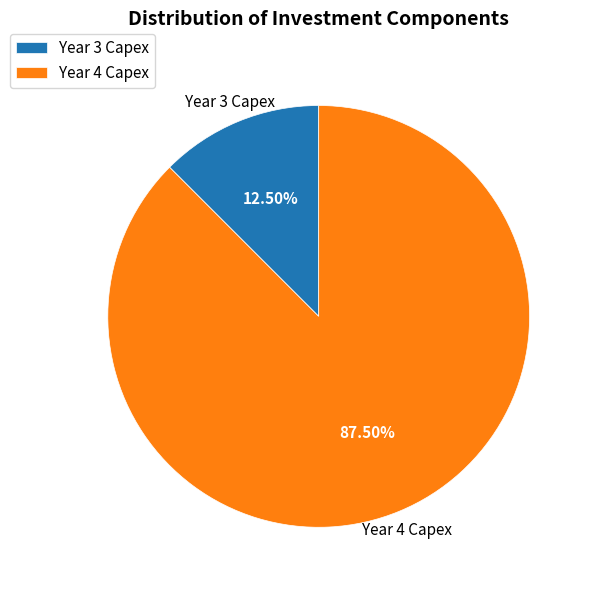

Approximately how many times larger is the value at Year 4 Capex compared to Year 3 Capex?

7.0